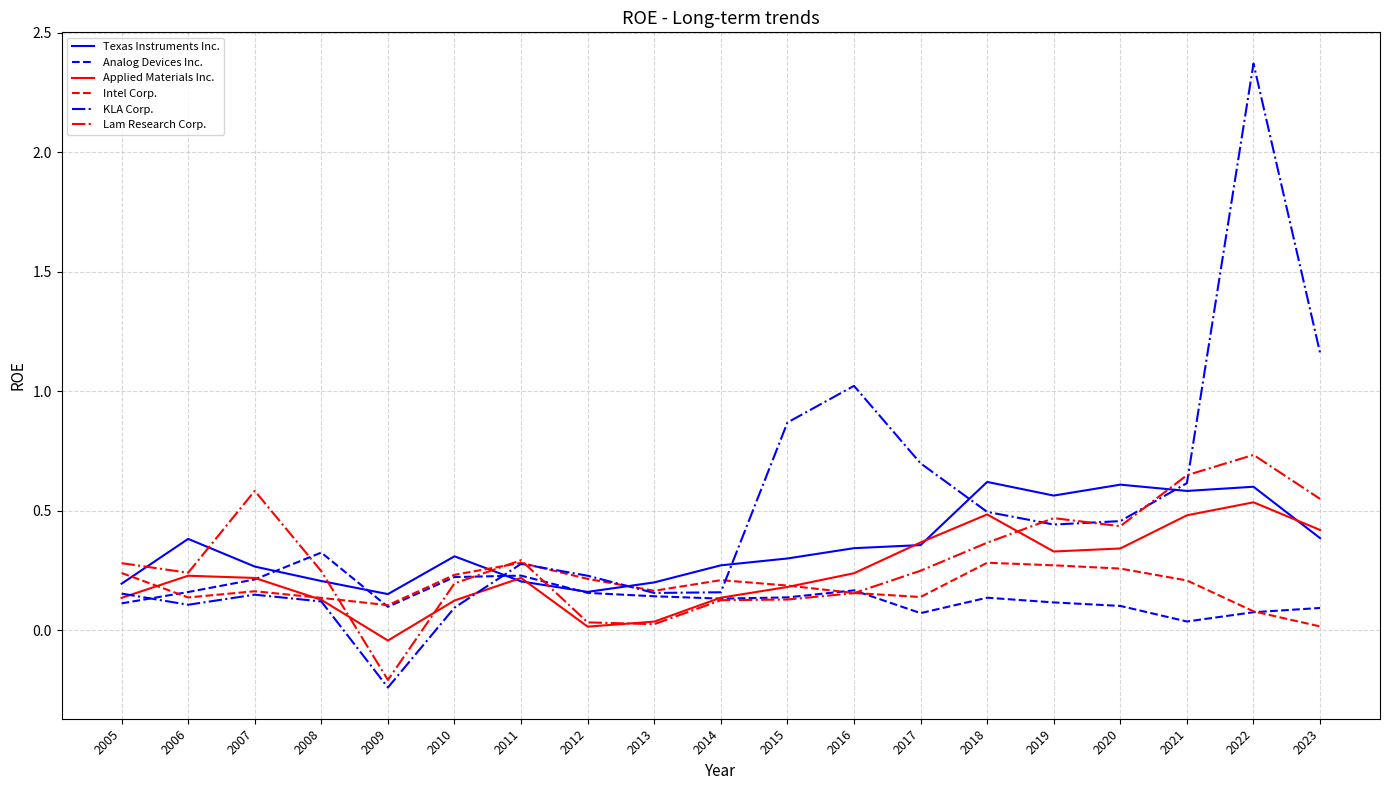

How many Analog Devices Inc. values are between 0 and 1?

19